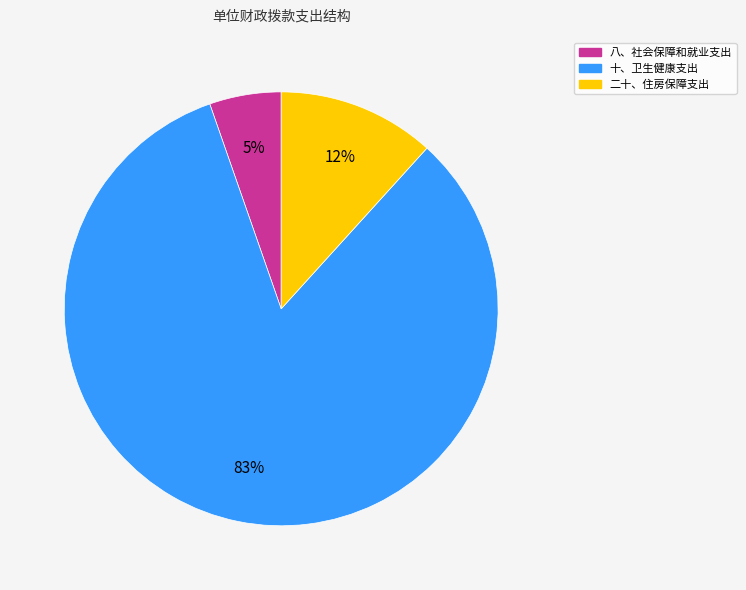

Is the sum of 二十、住房保障支出 and 十、卫生健康支出 greater than half?

Yes